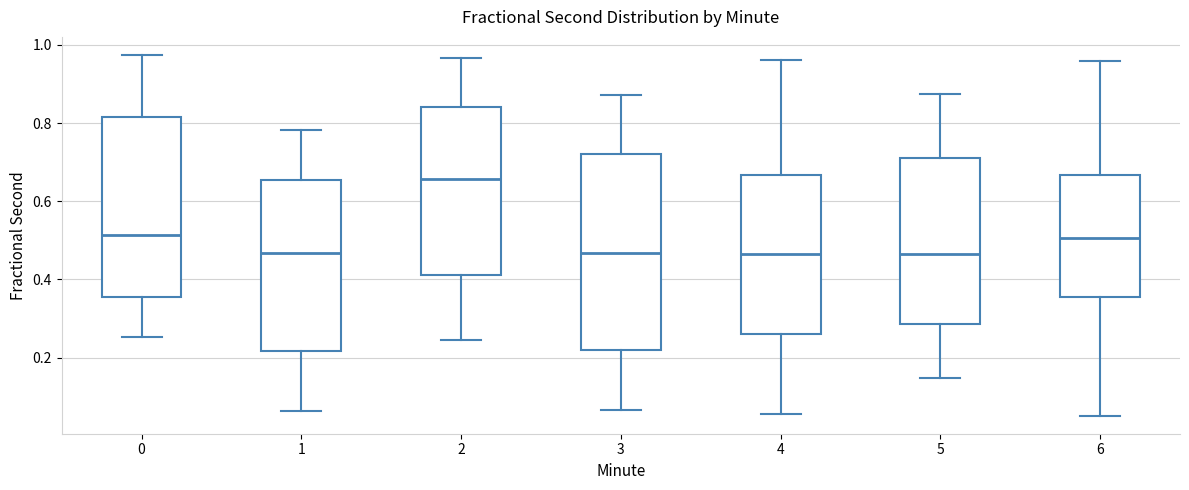

Reading left to right, transcribe this box plot: for each box, give where its median line is, the range the box spans, and where its two whiskers end, as read against the y-axis. The values are not printed on the chart, so give them approximately, as read against the axis.

0: median 0.52, box 0.36 to 0.82, whiskers 0.26 to 0.98
1: median 0.46, box 0.22 to 0.66, whiskers 0.06 to 0.78
2: median 0.66, box 0.42 to 0.84, whiskers 0.24 to 0.96
3: median 0.46, box 0.22 to 0.72, whiskers 0.06 to 0.88
4: median 0.46, box 0.26 to 0.66, whiskers 0.06 to 0.96
5: median 0.46, box 0.28 to 0.72, whiskers 0.14 to 0.88
6: median 0.50, box 0.36 to 0.66, whiskers 0.06 to 0.96